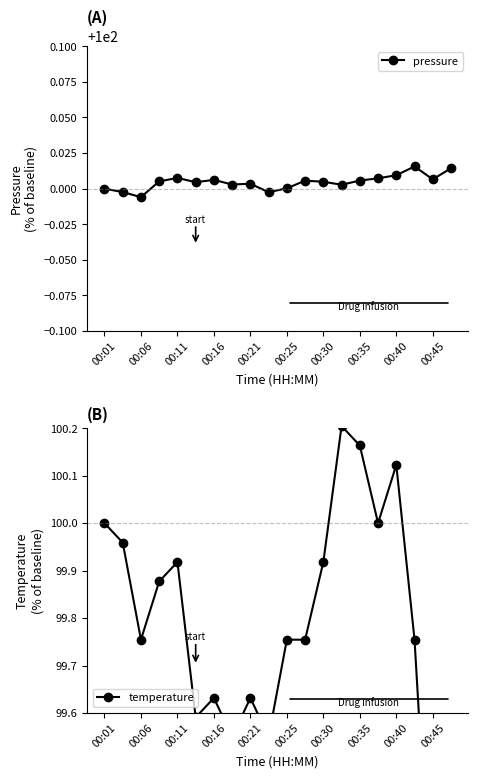

Does the chart display data point markers on the line(s)?

Yes